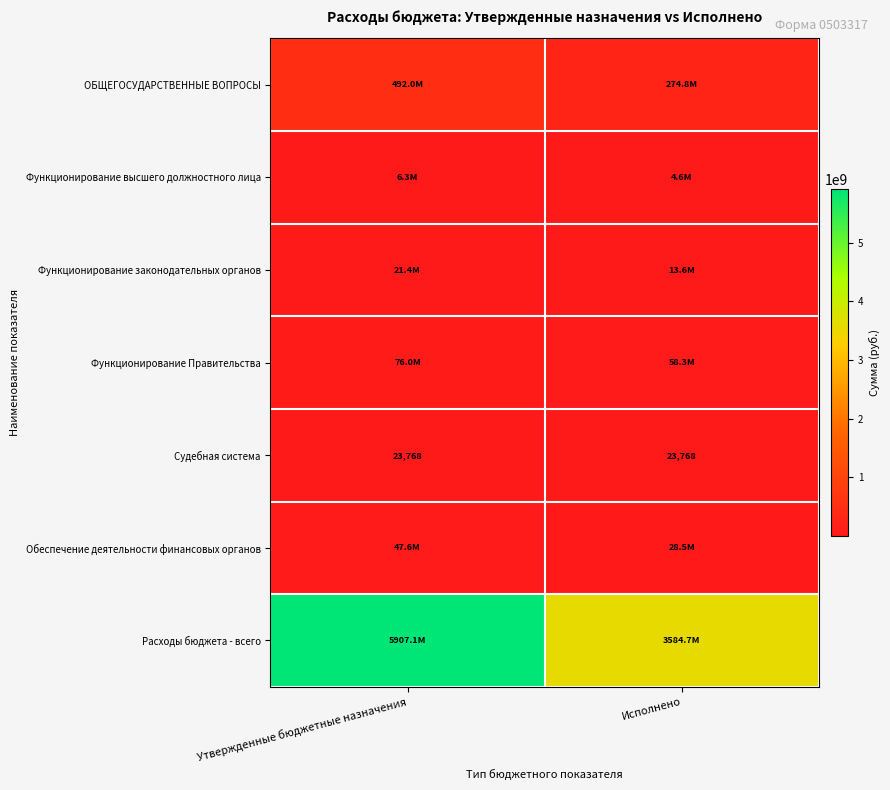

The Функционирование высшего должностного лица series shows 7383335.3 at Исполнено. True or false?

False